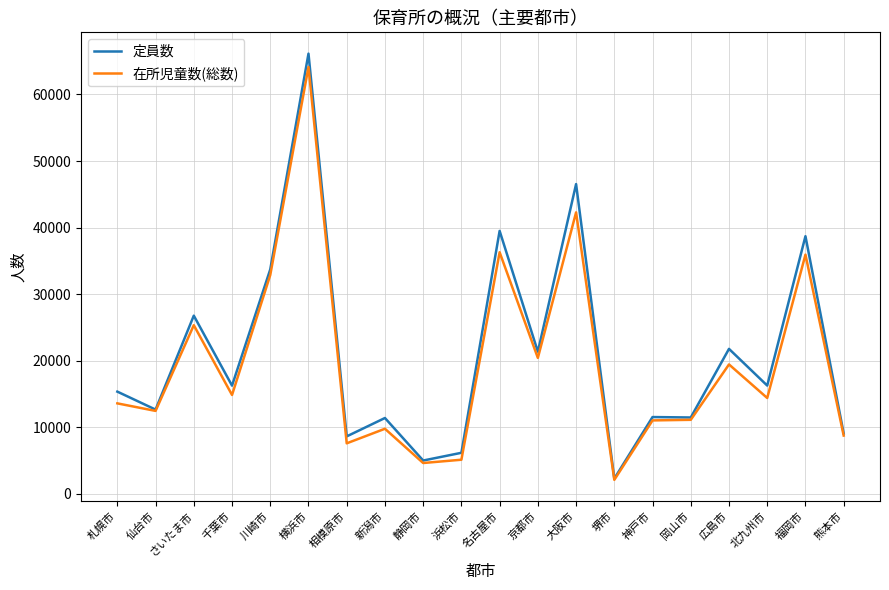

Which category has the lowest value in the 在所児童数(総数) series?

堺市